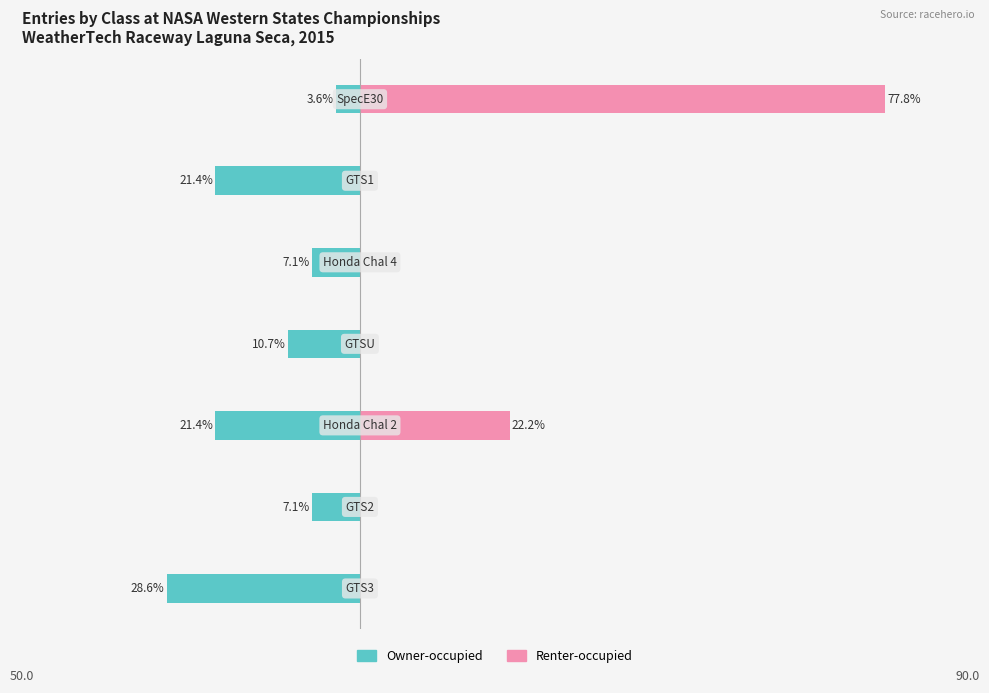

What is the difference between the highest and lowest values at 4?

7.1